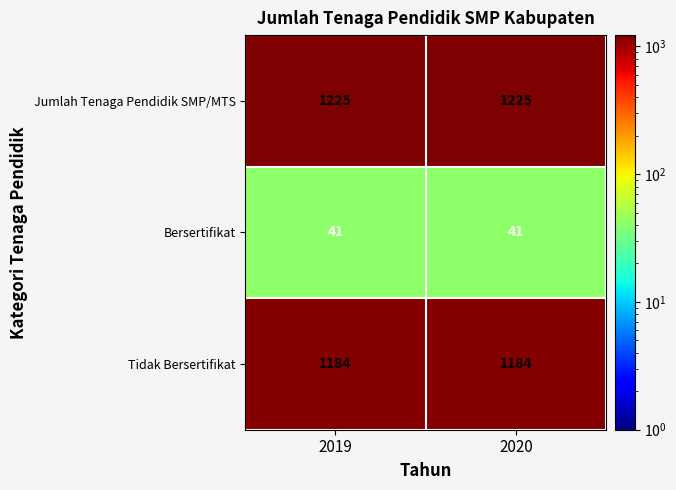

Reading left to right, extract all data points from this chart.

Jumlah Tenaga Pendidik SMP/MTS: 1225	1225
Bersertifikat: 41	41
Tidak Bersertifikat: 1184	1184